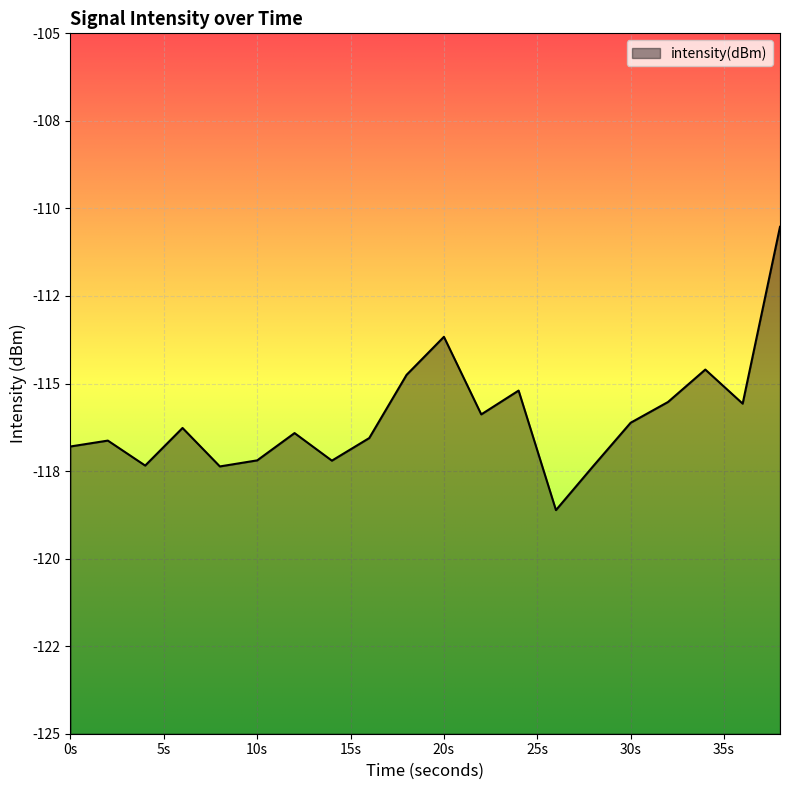

List the labels in order of value, smallest first.

26, 8, 28, 4, 14, 10, 0, 2, 16, 12, 6, 30, 22, 36, 32, 24, 18, 34, 20, 38